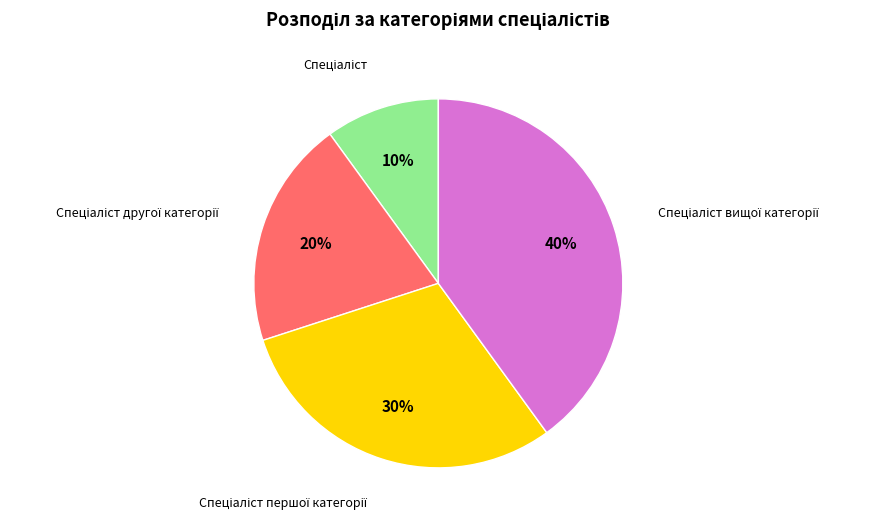

To the nearest percent, what is the difference between the largest and smallest slice percentages?

30%